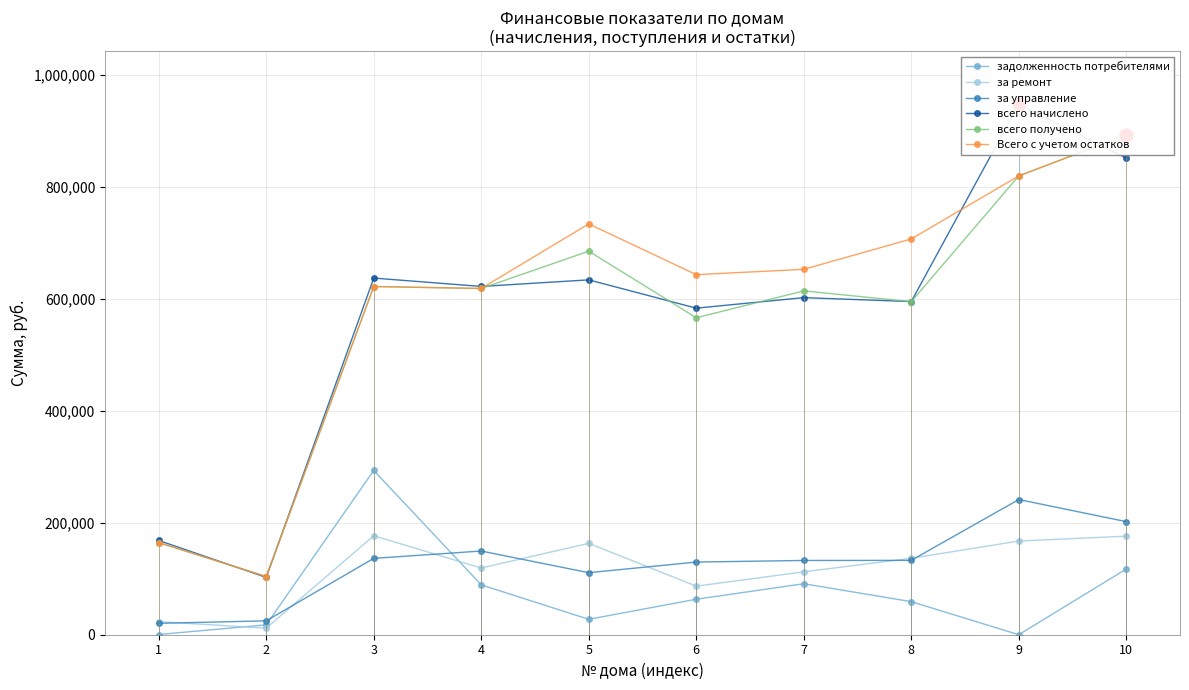

At how many categories does at least one series exceed 564774?

8